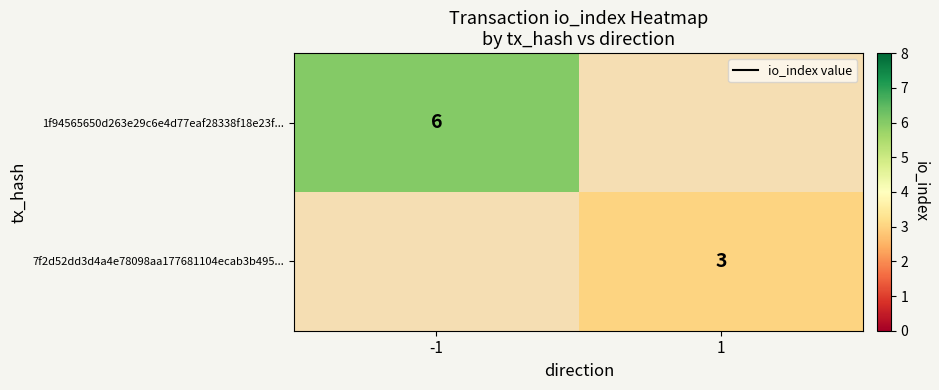

Is the value of 1f94565650d263e29c6e4d77eaf28338f18e23f... at -1 greater than the value of 7f2d52dd3d4a4e78098aa177681104ecab3b495... at 1?

Yes